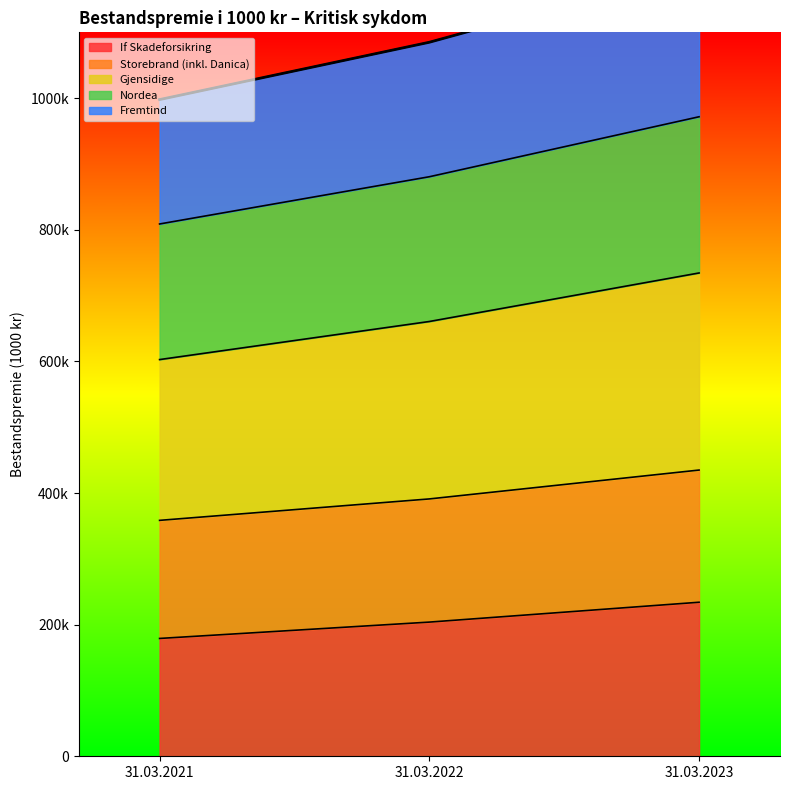

At which label does Fremtind reach its minimum?

31.03.2021